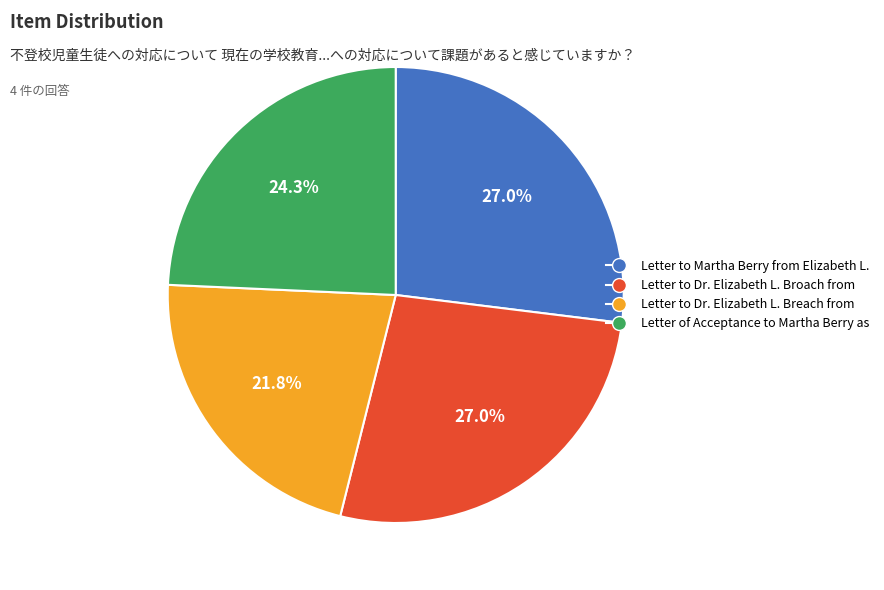

What is the ratio of the value at Letter to Dr. Elizabeth L. Breach from to the value at Letter to Martha Berry from Elizabeth L.?

0.8